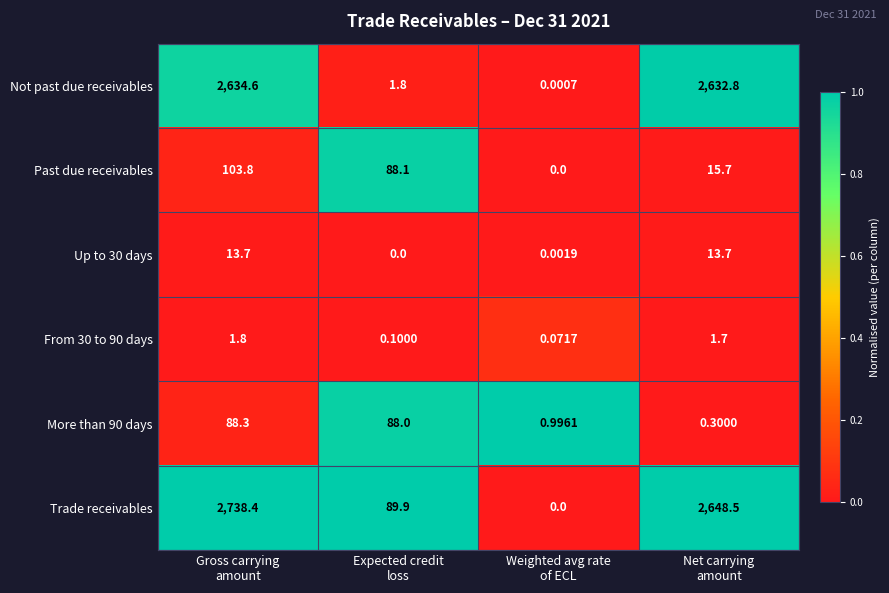

Which series has the largest total across all categories?

Trade receivables